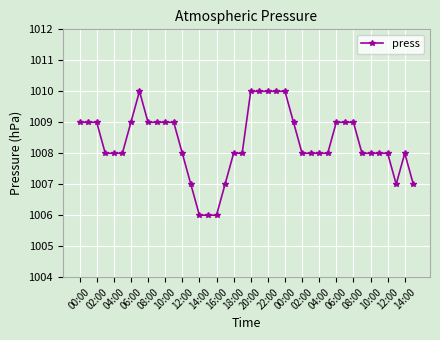

Is this an area chart (filled region under the line)?

No